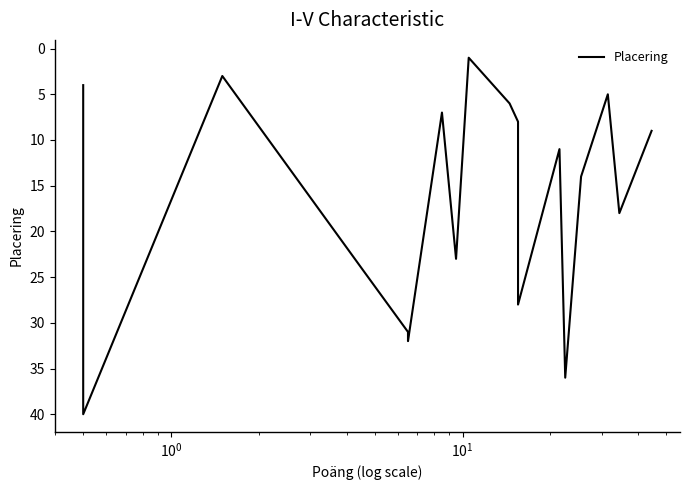

What is the greatest value displayed?

40